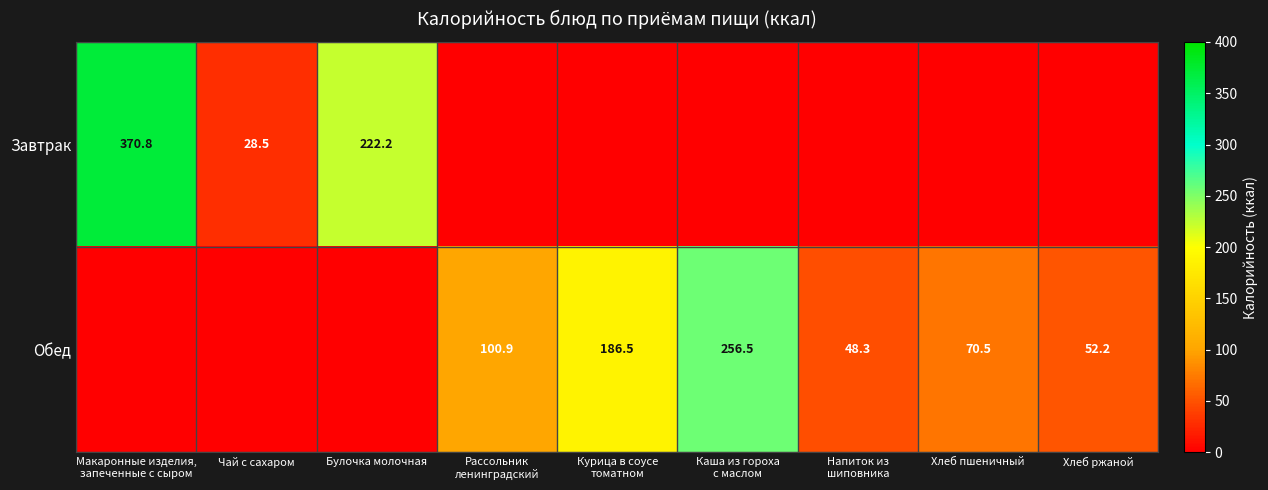

Is it true that Завтрак equals 28.5 at Чай с сахаром?

True